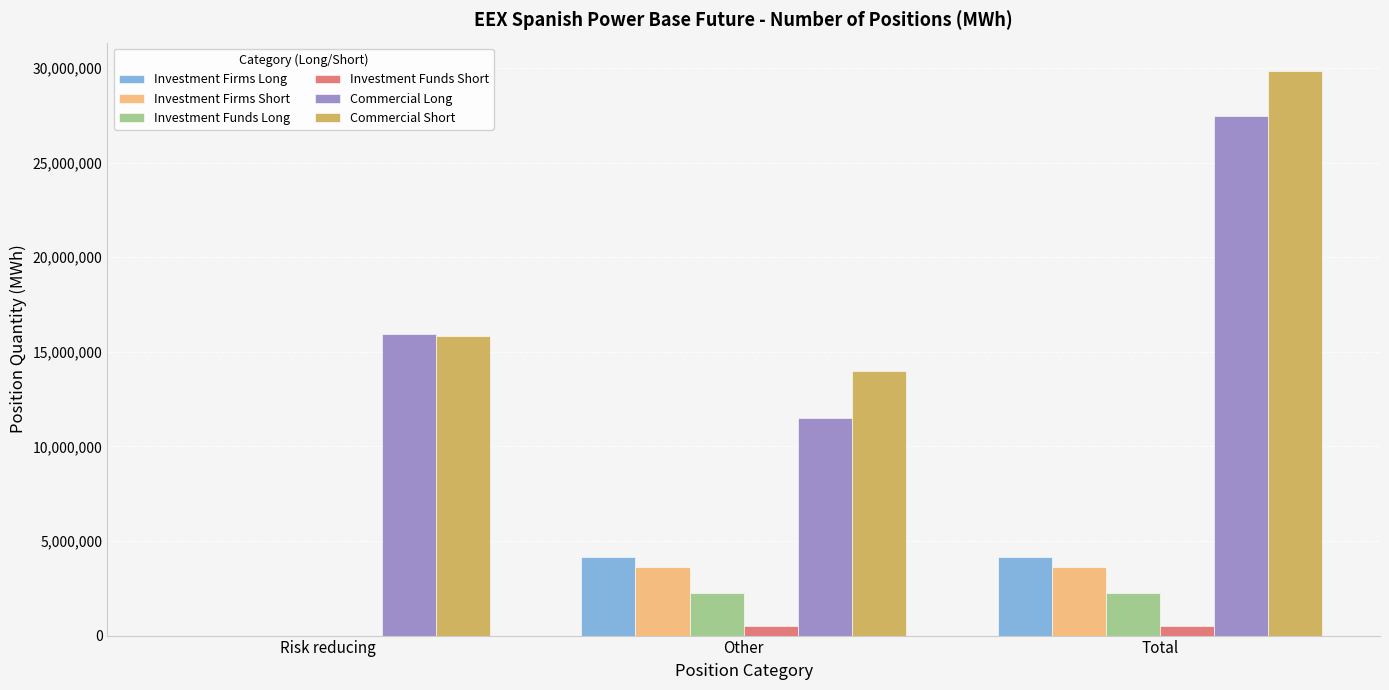

What is the greatest value displayed?

29848770